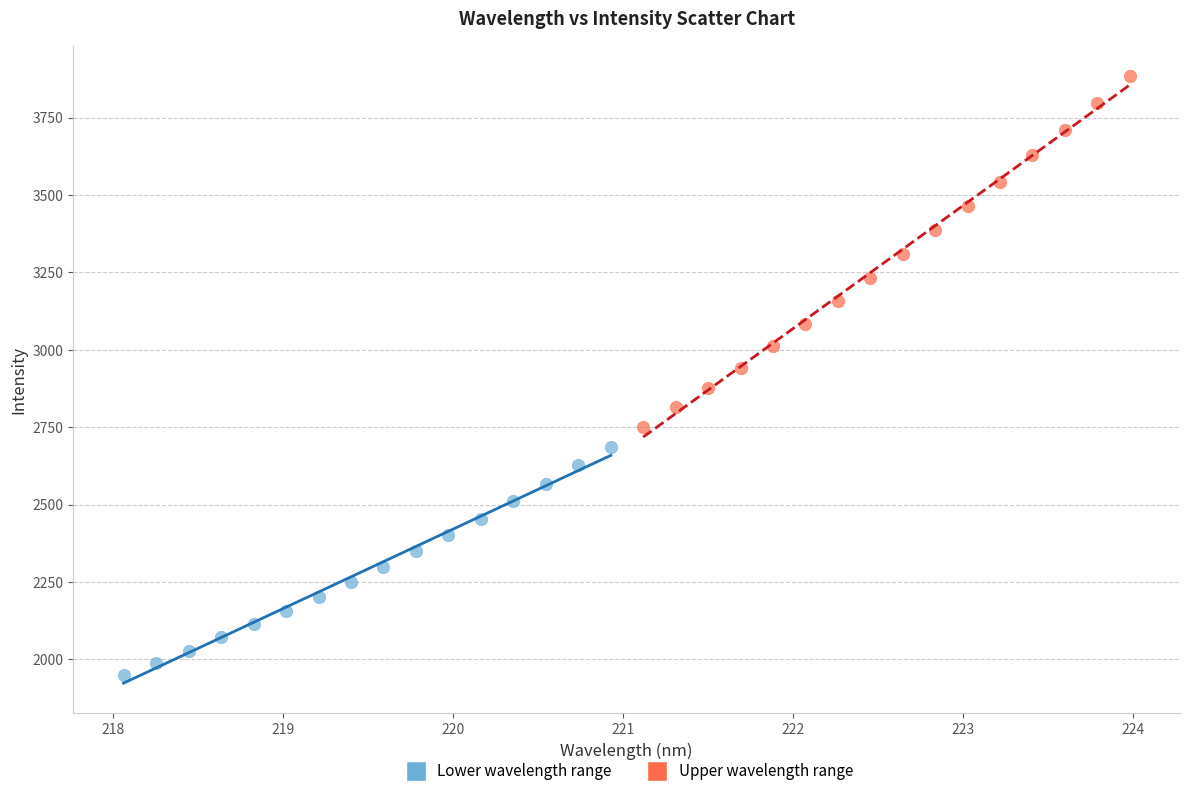

Which series has the widest spread of Y values?

Upper wavelength range